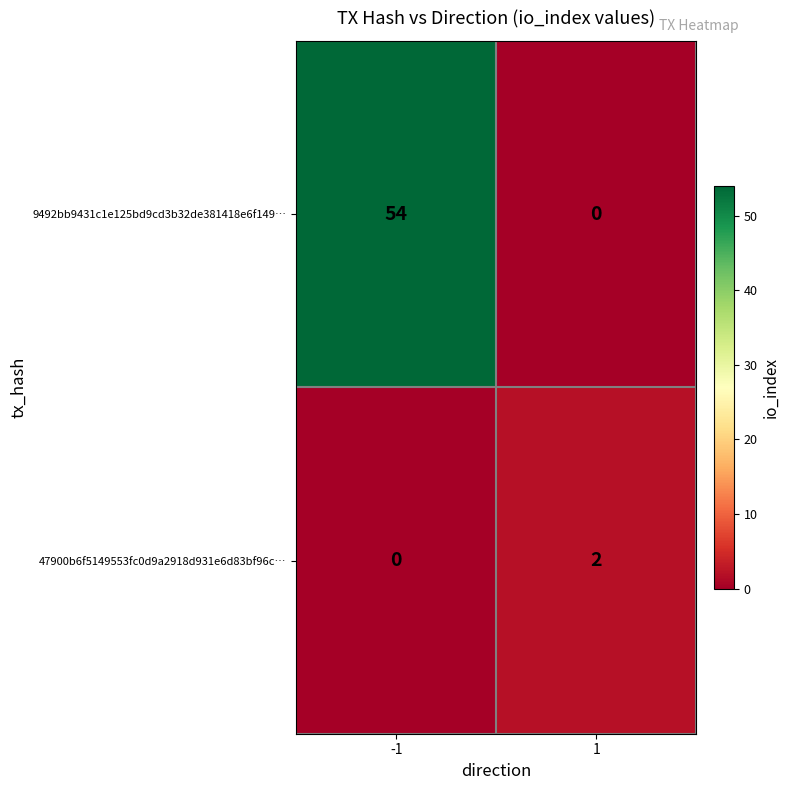

List the series in order of their peak value, highest first.

9492bb9431c1e125bd9cd3b32de381418e6f149…, 47900b6f5149553fc0d9a2918d931e6d83bf96c…